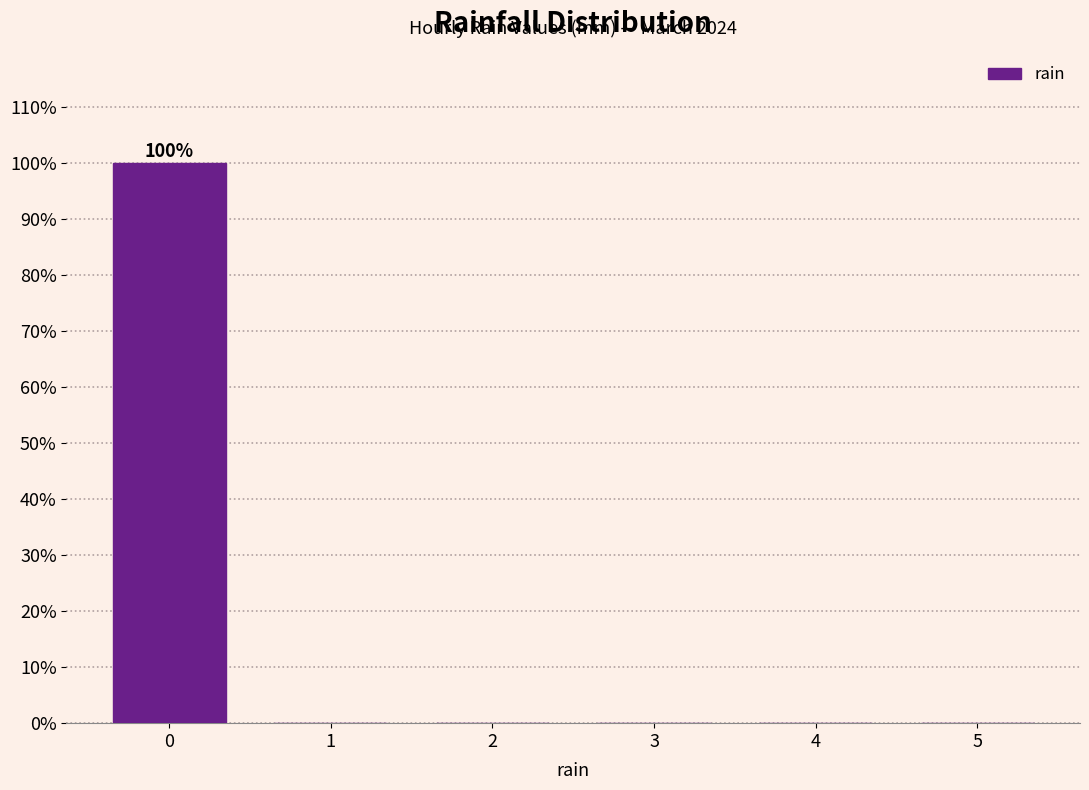

Reading left to right, extract all data points from this chart.

0=100	1=0	2=0	3=0	4=0	5=0